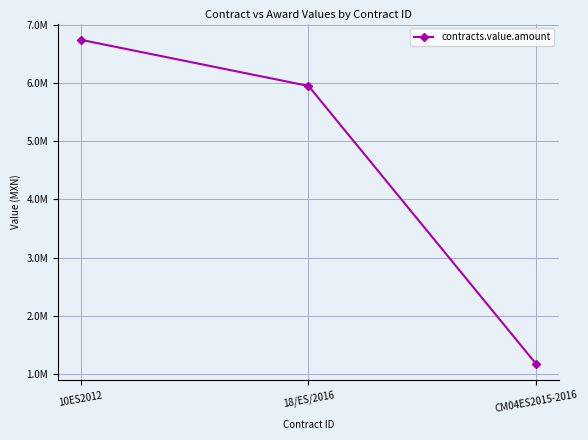

Is this an area chart (filled region under the line)?

No